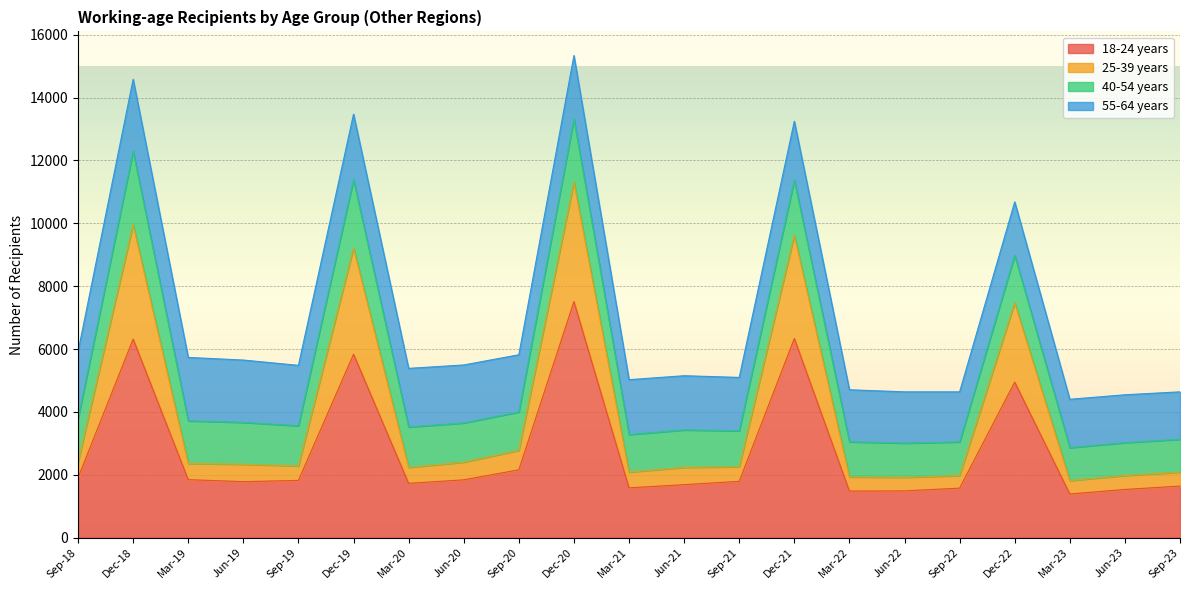

At which category does the chart reach its minimum across all series?

Mar-23